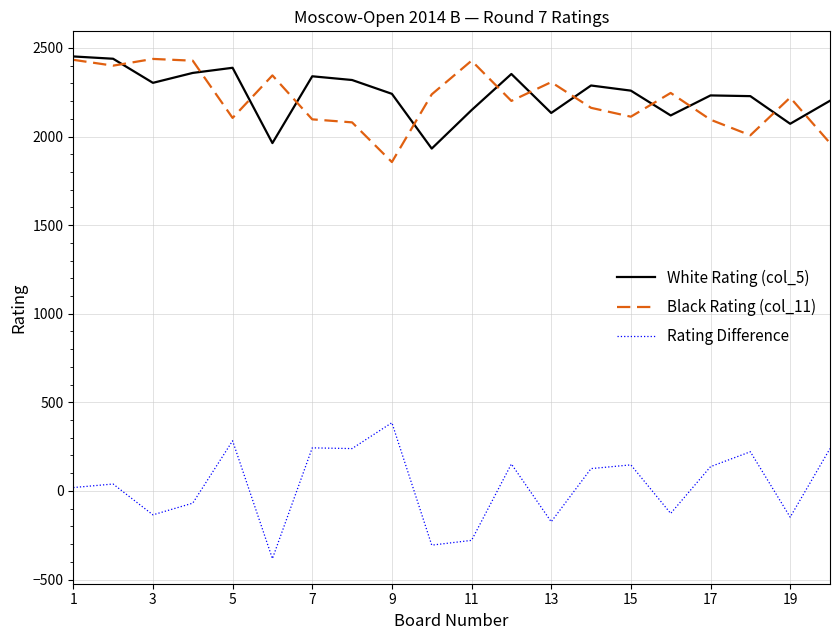

What is the maximum value shown in the chart?

2452